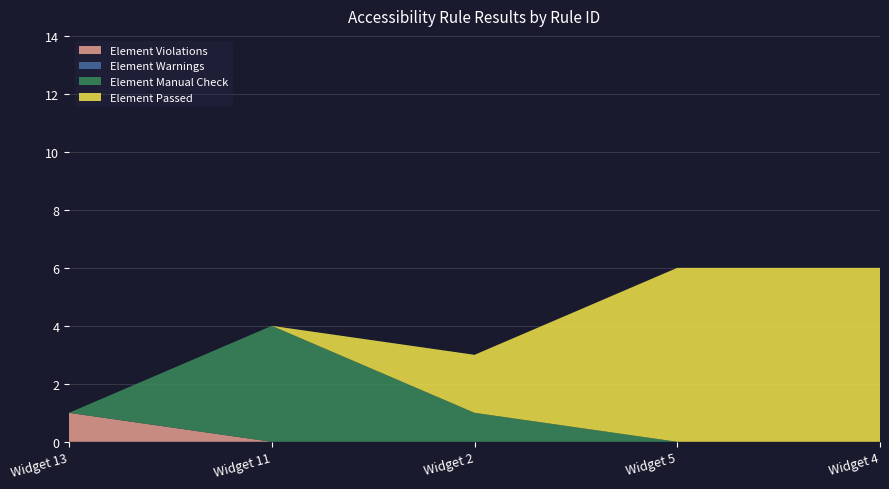

Reading left to right, what are all the values shown in this chart?

Element Violations: 1	0	0	0	0
Element Warnings: 0	0	0	0	0
Element Manual Check: 0	4	1	0	0
Element Passed: 0	0	2	6	6